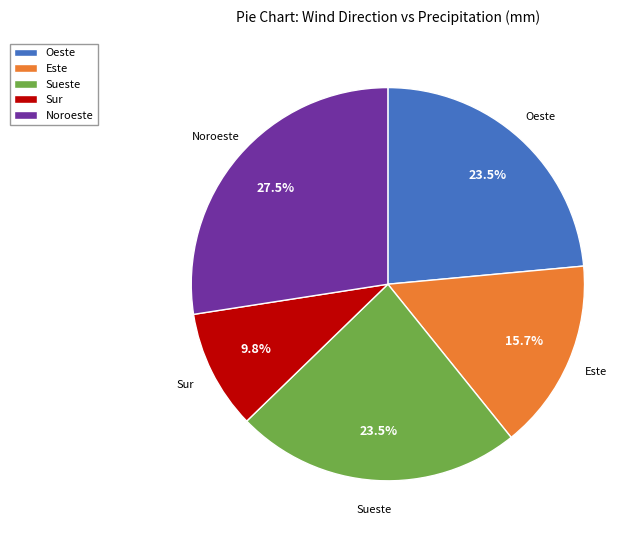

Is the sum of Noroeste and Sur greater than half?

No